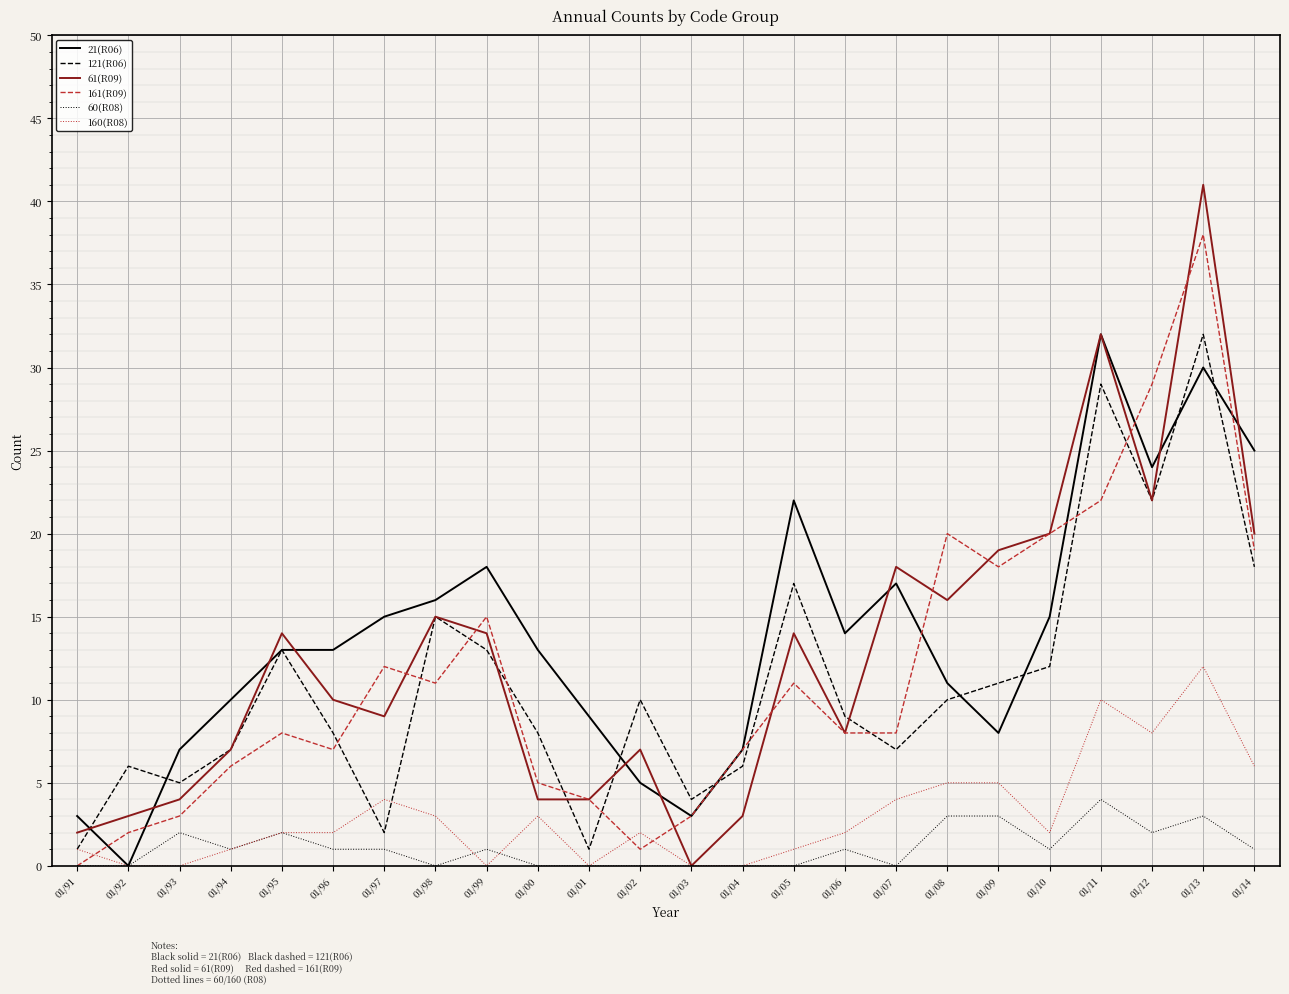

Reading left to right, extract all data points from this chart.

21(R06): 01/91=3	01/92=0	01/93=7	01/94=10	01/95=13	01/96=13	01/97=15	01/98=16	01/99=18	01/00=13	01/01=9	01/02=5	01/03=3	01/04=7	01/05=22	01/06=14	01/07=17	01/08=11	01/09=8	01/10=15	01/11=32	01/12=24	01/13=30	01/14=25
121(R06): 01/91=1	01/92=6	01/93=5	01/94=7	01/95=13	01/96=8	01/97=2	01/98=15	01/99=13	01/00=8	01/01=1	01/02=10	01/03=4	01/04=6	01/05=17	01/06=9	01/07=7	01/08=10	01/09=11	01/10=12	01/11=29	01/12=22	01/13=32	01/14=18
61(R09): 01/91=2	01/92=3	01/93=4	01/94=7	01/95=14	01/96=10	01/97=9	01/98=15	01/99=14	01/00=4	01/01=4	01/02=7	01/03=0	01/04=3	01/05=14	01/06=8	01/07=18	01/08=16	01/09=19	01/10=20	01/11=32	01/12=22	01/13=41	01/14=20
161(R09): 01/91=0	01/92=2	01/93=3	01/94=6	01/95=8	01/96=7	01/97=12	01/98=11	01/99=15	01/00=5	01/01=4	01/02=1	01/03=3	01/04=7	01/05=11	01/06=8	01/07=8	01/08=20	01/09=18	01/10=20	01/11=22	01/12=29	01/13=38	01/14=19
60(R08): 01/91=0	01/92=0	01/93=2	01/94=1	01/95=2	01/96=1	01/97=1	01/98=0	01/99=1	01/00=0	01/01=0	01/02=0	01/03=0	01/04=0	01/05=0	01/06=1	01/07=0	01/08=3	01/09=3	01/10=1	01/11=4	01/12=2	01/13=3	01/14=1
160(R08): 01/91=1	01/92=0	01/93=0	01/94=1	01/95=2	01/96=2	01/97=4	01/98=3	01/99=0	01/00=3	01/01=0	01/02=2	01/03=0	01/04=0	01/05=1	01/06=2	01/07=4	01/08=5	01/09=5	01/10=2	01/11=10	01/12=8	01/13=12	01/14=6